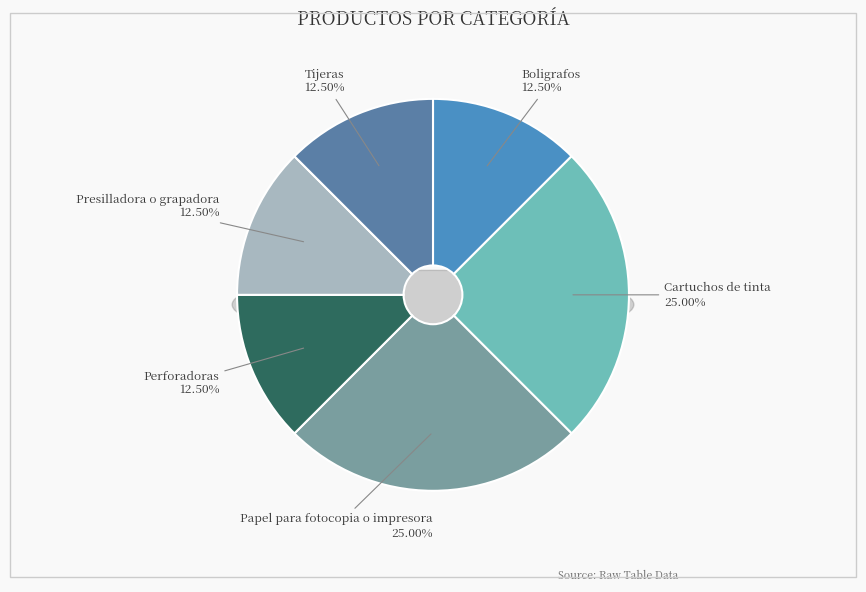

Which slice is the smallest?

Boligrafos